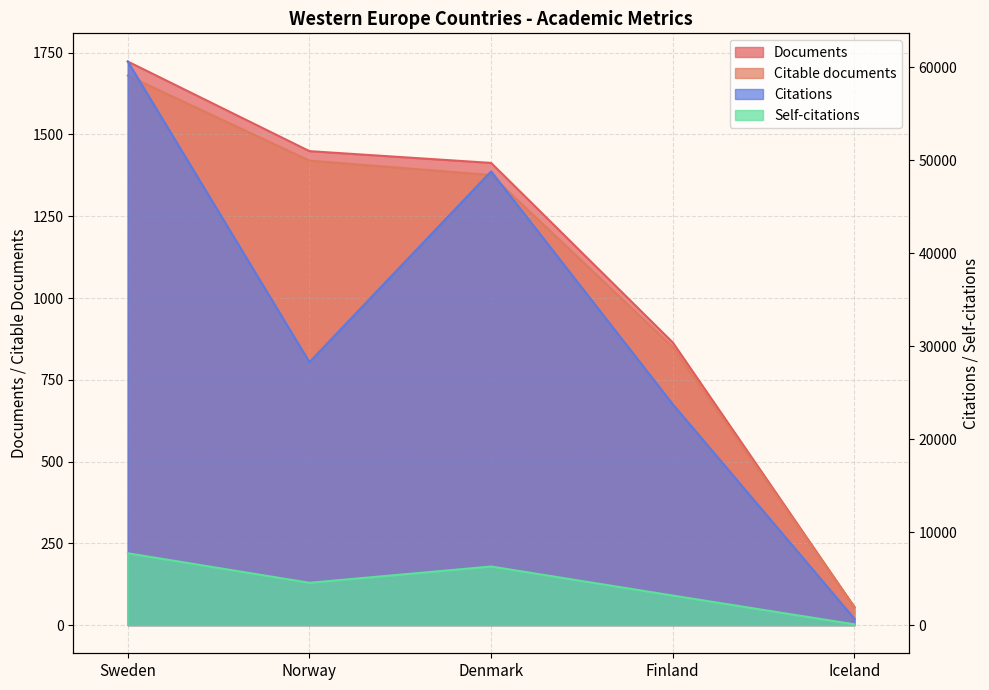

What is the label of the 3rd point from the right?

Denmark